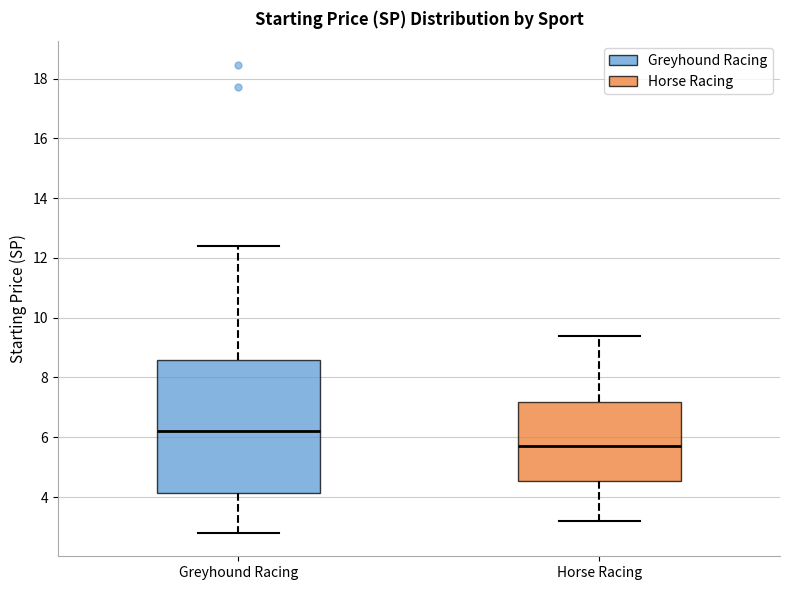

Where is the upper edge of the box for Greyhound Racing on the y-axis? The values are not printed on the chart, so give them approximately, as read against the axis.

8.6